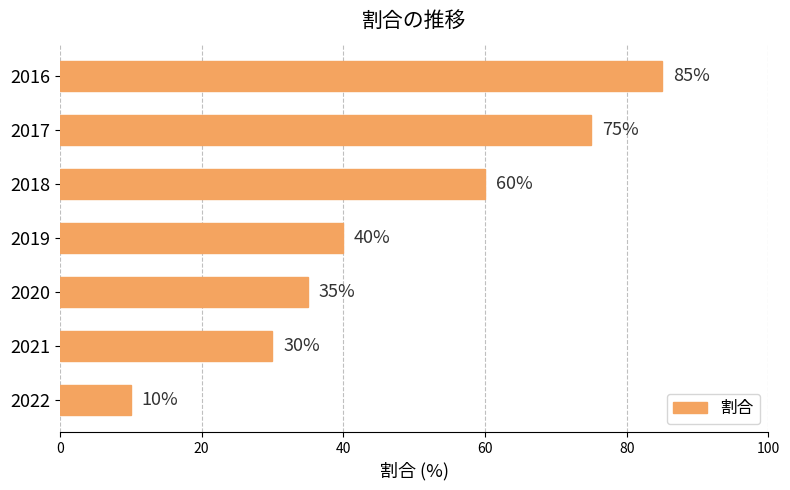

How many data points are less than 40?

3